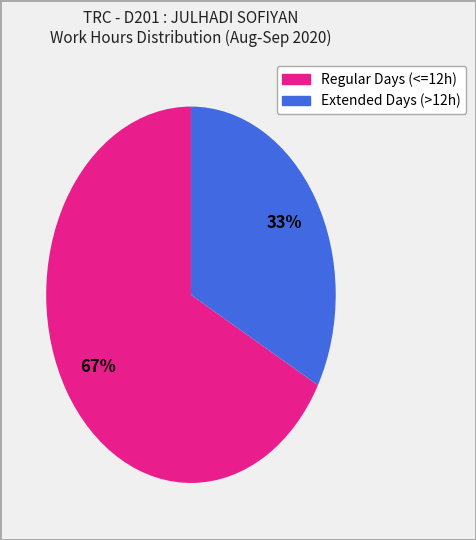

To the nearest percent, what is the difference between the largest and smallest slice percentages?

34%